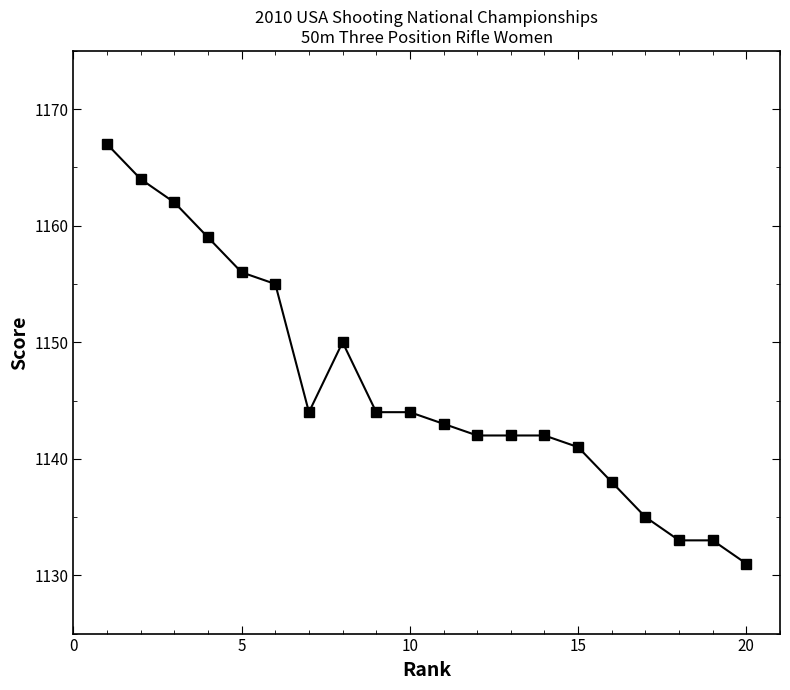

Does the chart display data point markers on the line(s)?

Yes